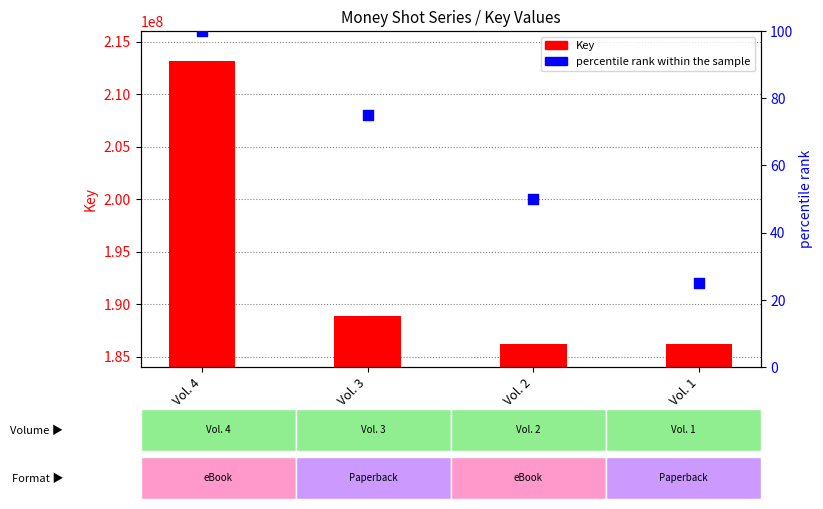

Which series reaches the minimum Y coordinate?

percentile rank within the sample